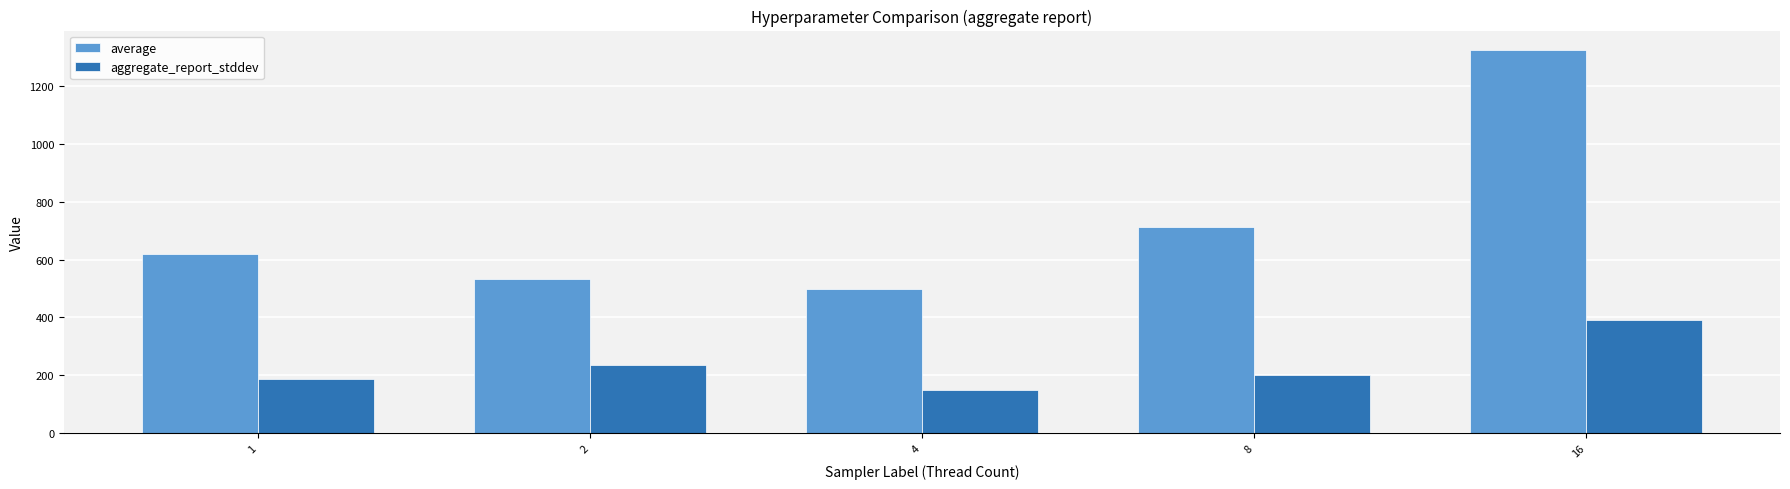

At which label does aggregate_report_stddev first exceed 202?

2